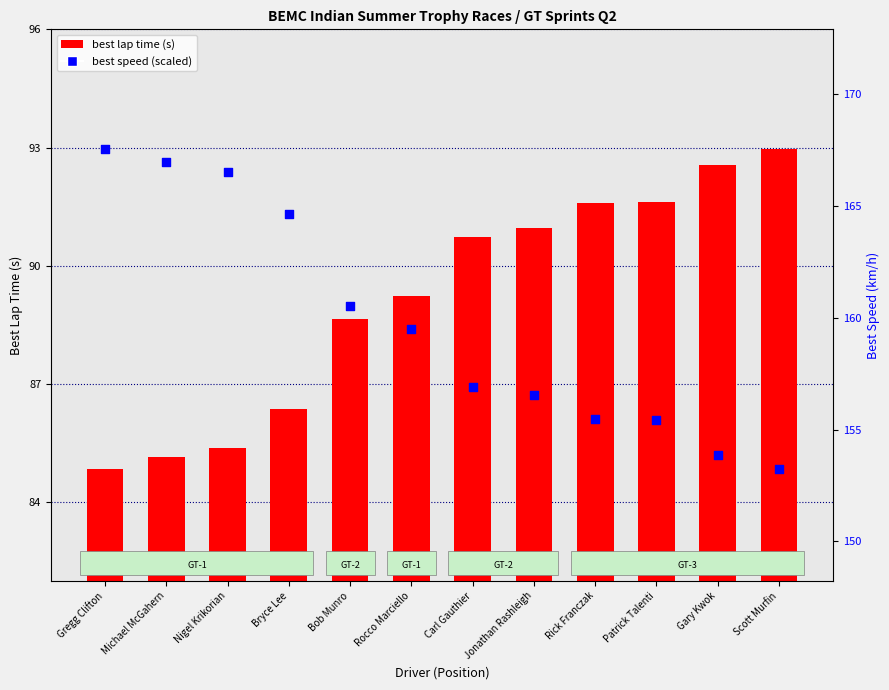

Which series has the largest total across all categories?

best lap time (s)